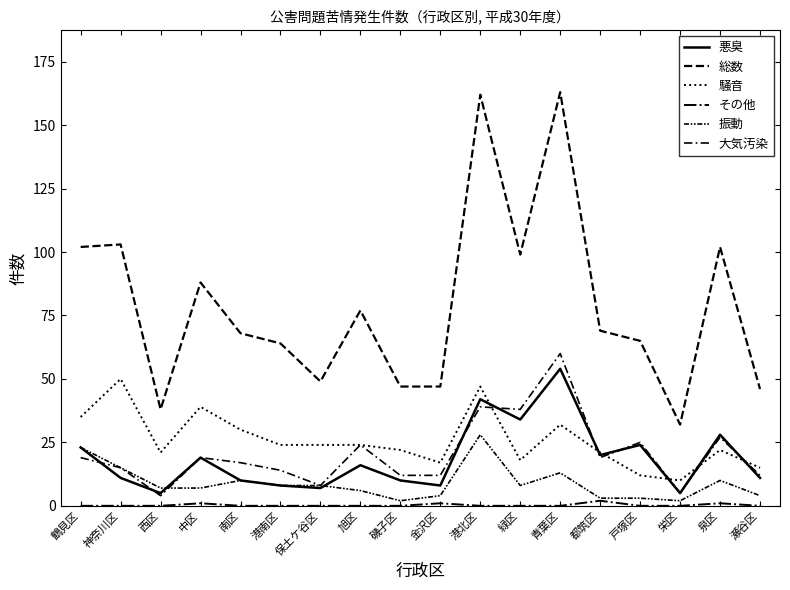

How many lines are shown in the chart?

6